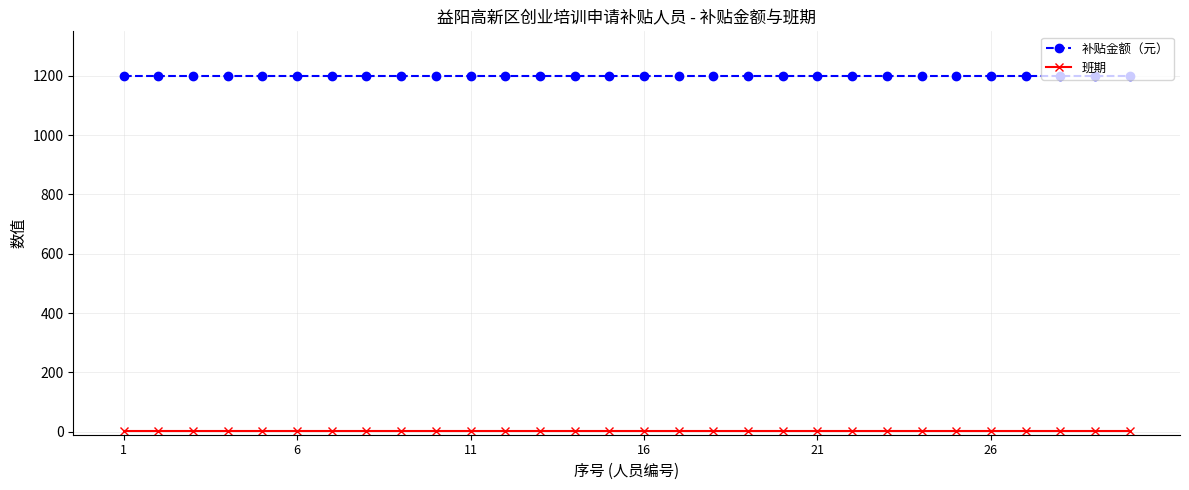

What is the maximum value shown in the chart?

1200